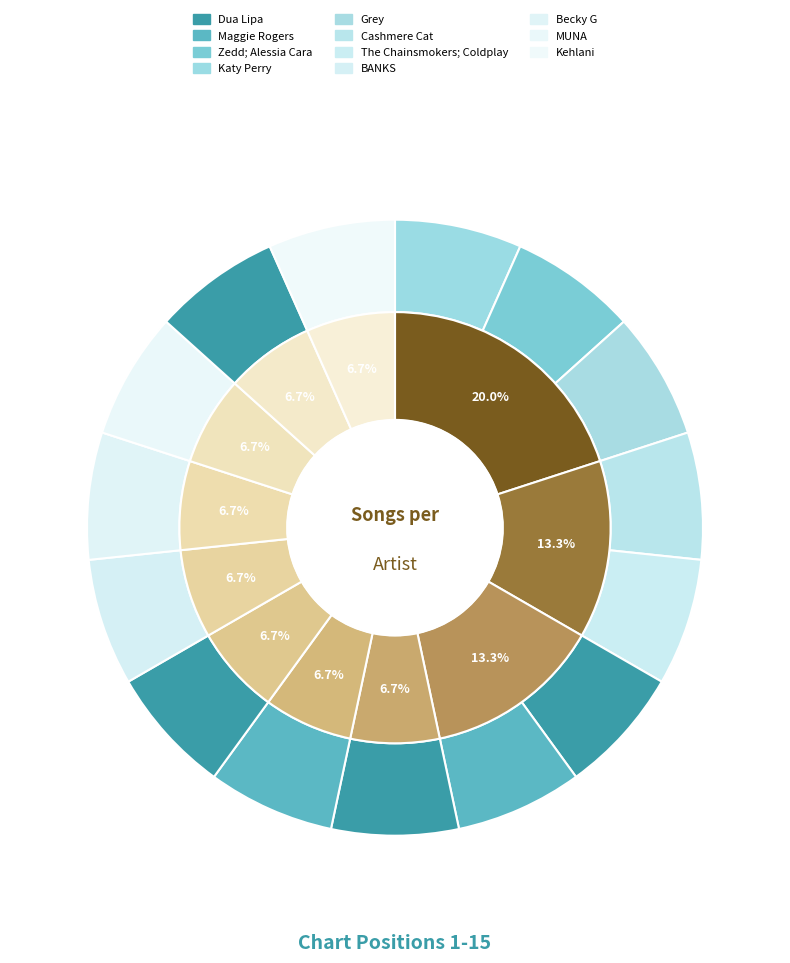

True or false: The Chainsmokers; Coldplay accounts for 7% of the total.

True